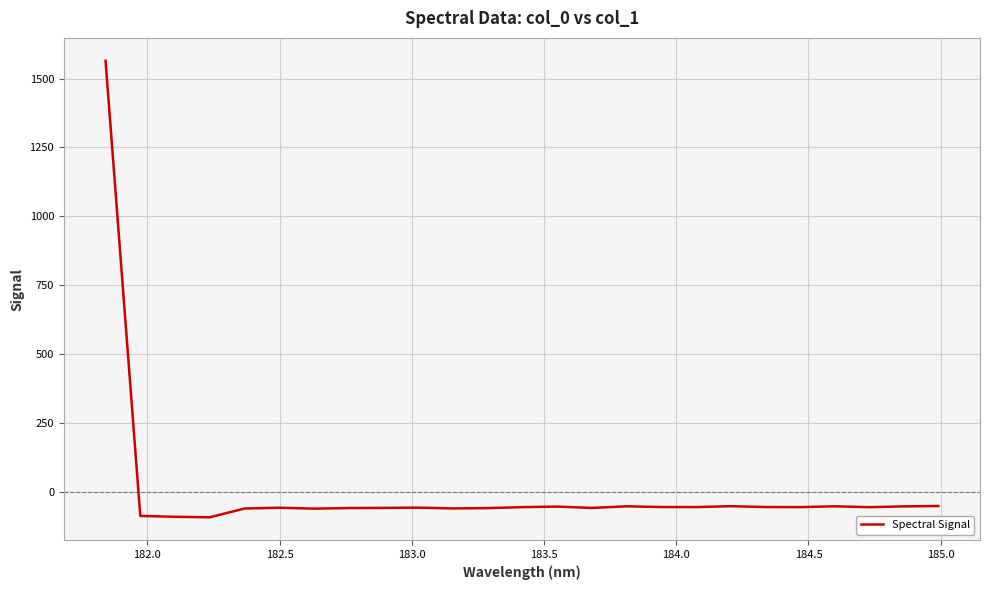

What is the difference between the maximum and minimum values?

1658.6